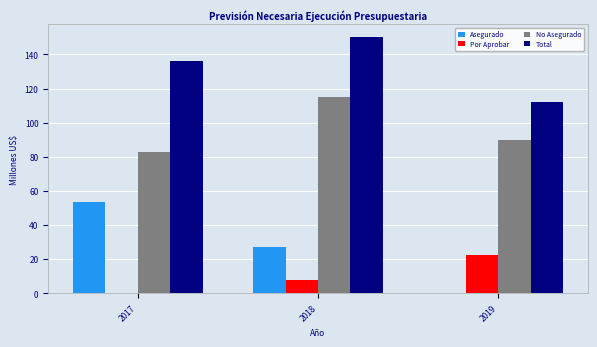

Does the chart contain stacked bars?

No